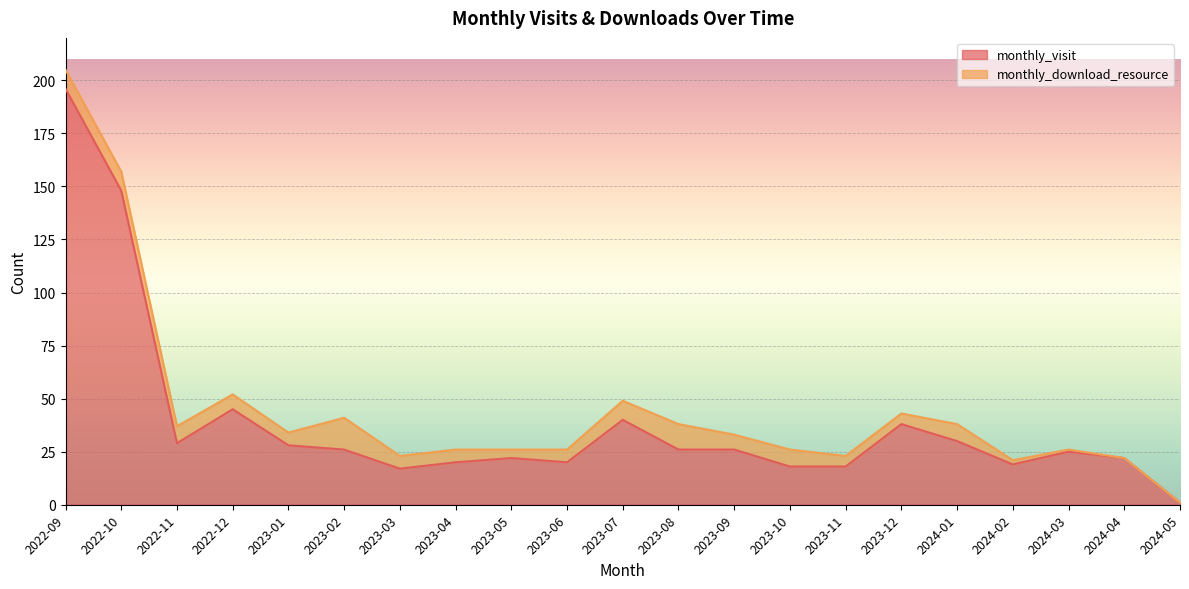

What is the average value?

39